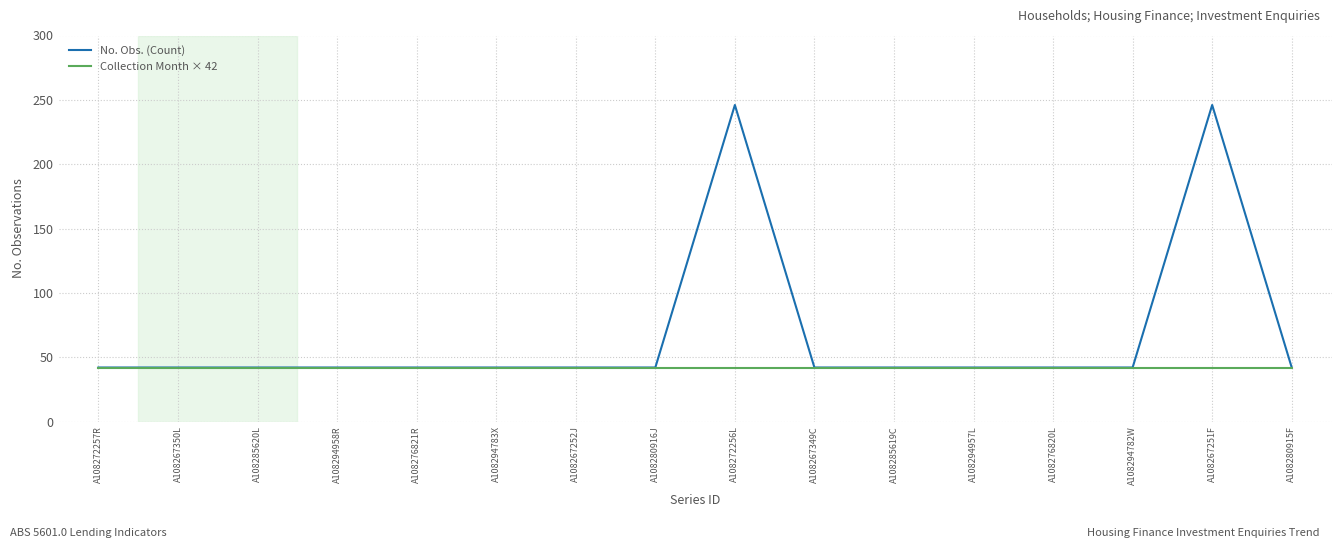

Rank the series by their maximum value, from highest to lowest.

No. Obs. (Count), Collection Month × 42